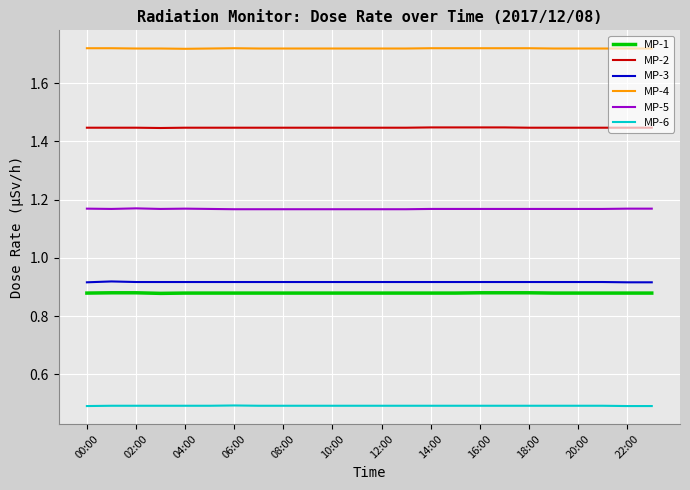

Which series has the largest total across all categories?

MP-4